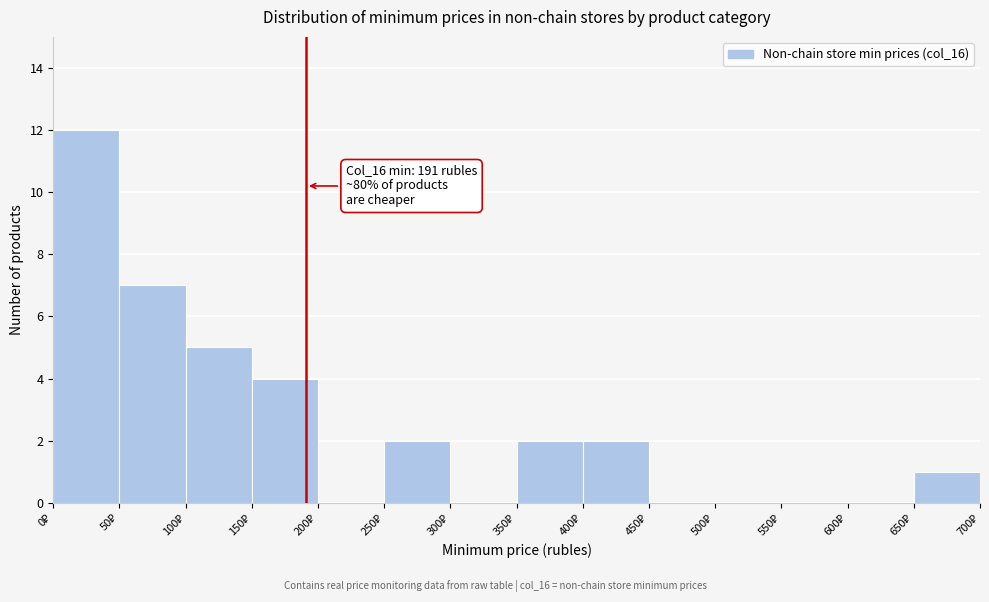

Over which range of the x-axis is the bar tallest?

0 to 50